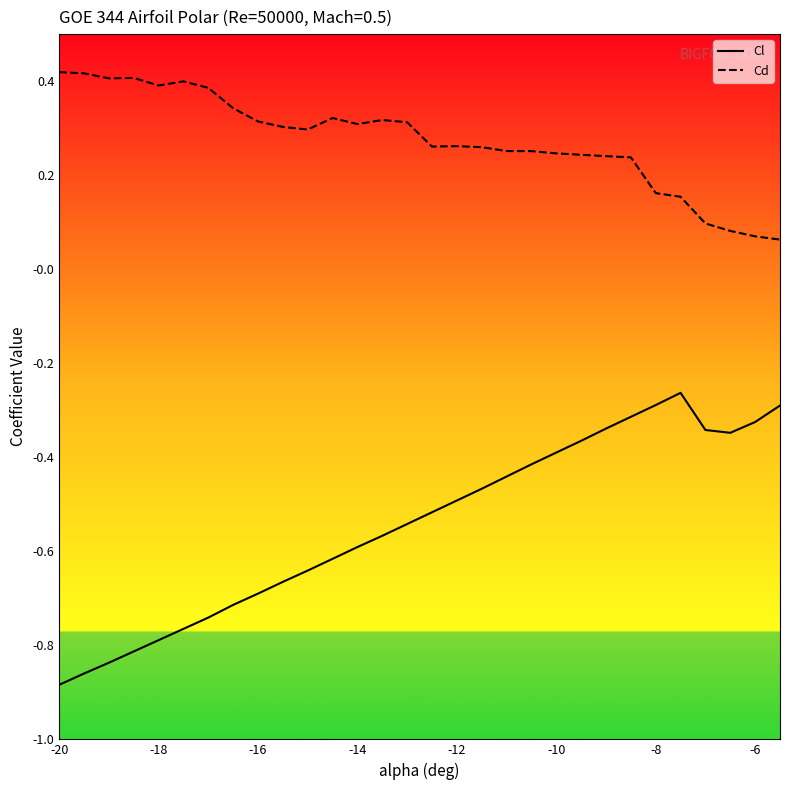

Rank the series by their average value, from lowest to highest.

Cl, Cd